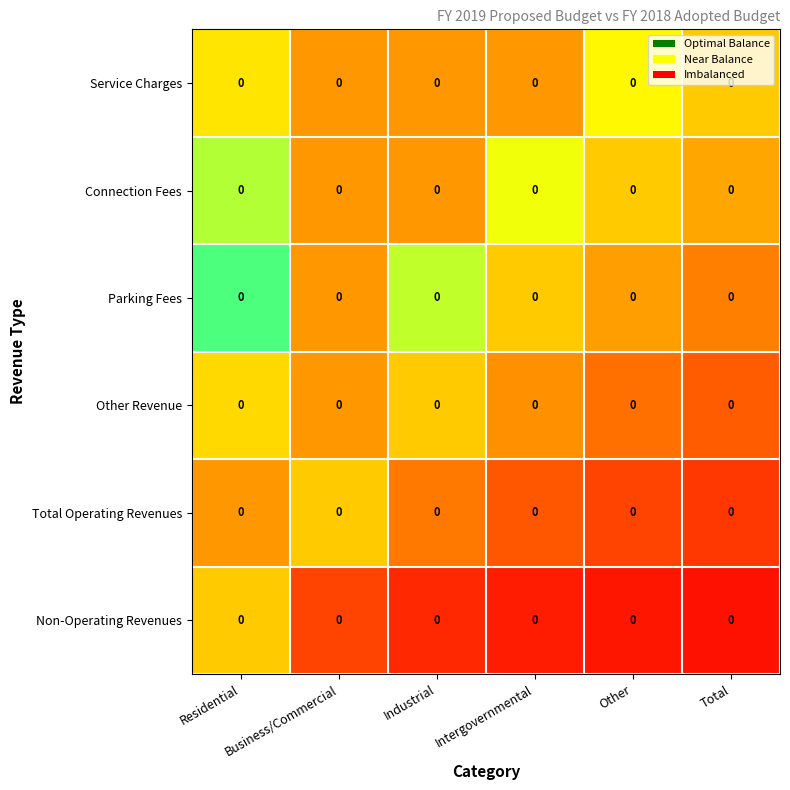

The Non-Operating Revenues series shows 0.0 at Other. True or false?

True